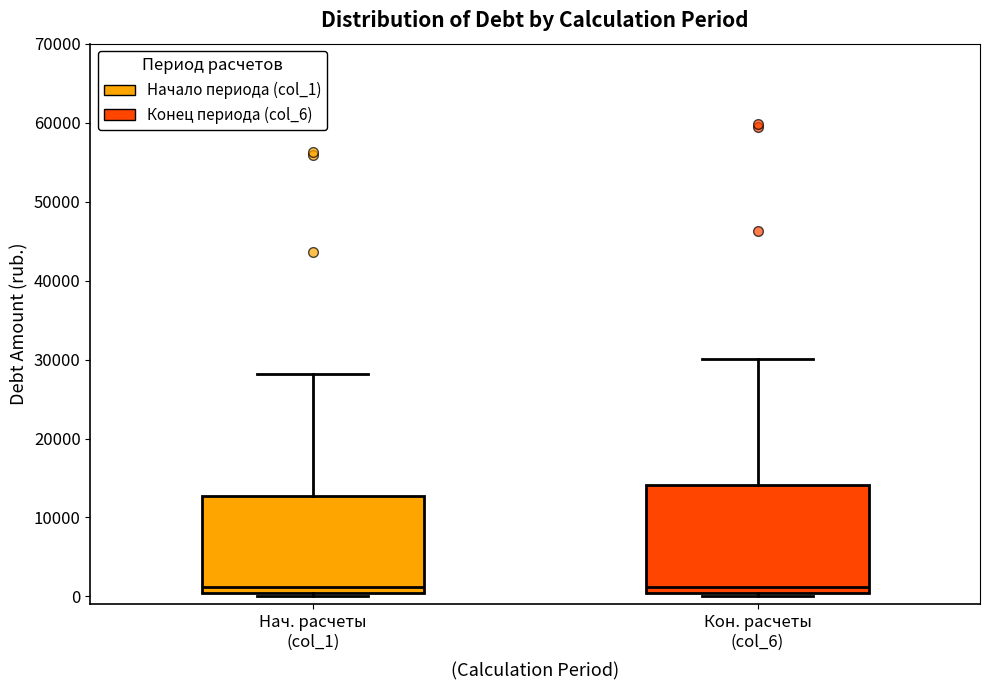

Reading left to right, read every box against the y-axis: the position of its median line, the range the box covers, and the ends of its whiskers. The values are not printed on the chart, so give them approximately, as read against the axis.

Нач. расчеты (col_1): median 1000, box 0 to 13000, whiskers 0 (just below the box's lower edge) to 28000
Кон. расчеты (col_6): median 1000, box 0 to 14000, whiskers 0 (just below the box's lower edge) to 30000